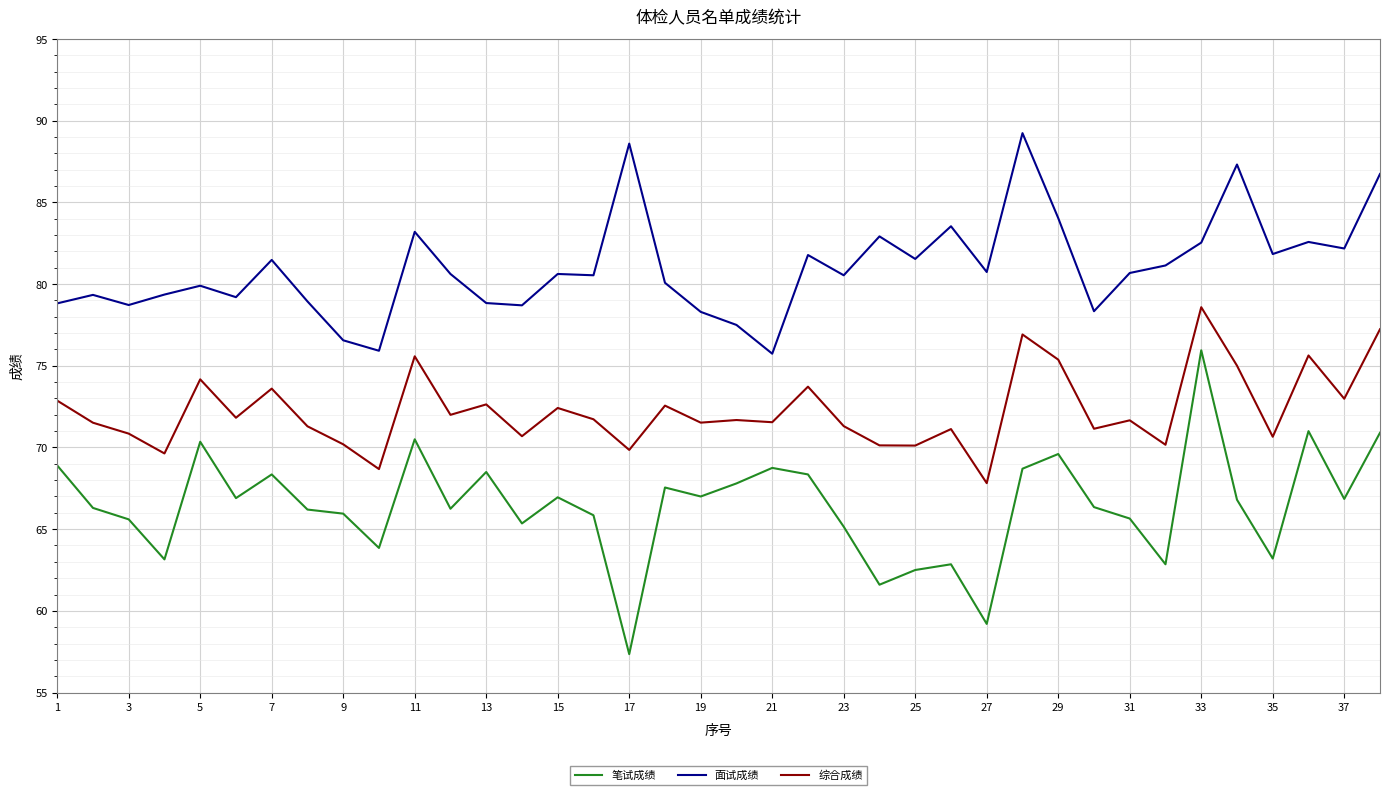

Which series has the largest total across all categories?

面试成绩